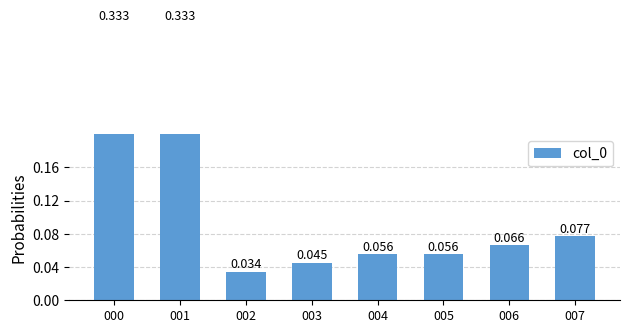

What is the greatest value displayed?

0.3